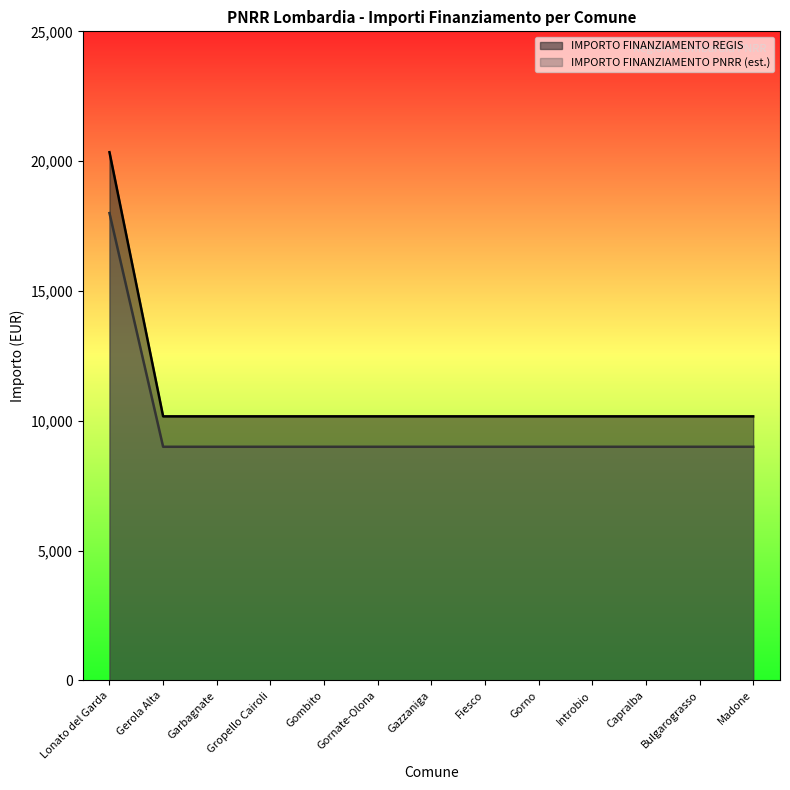

How many lines are shown in the chart?

2